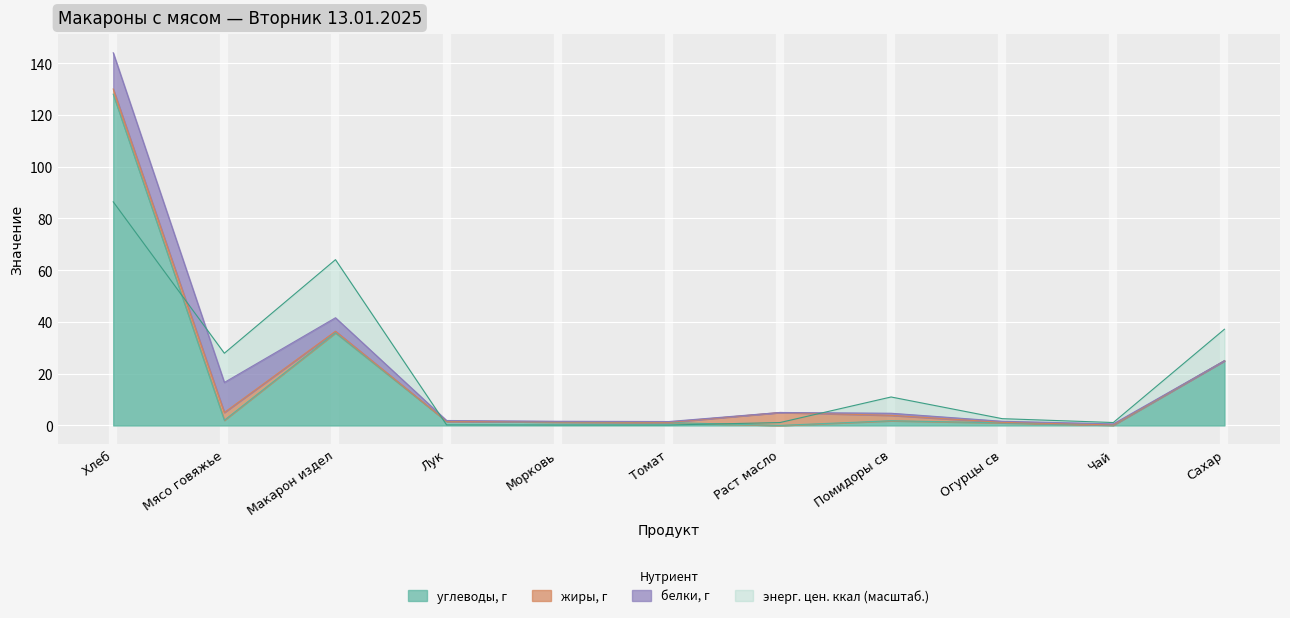

Count the number of categories in the chart.

11